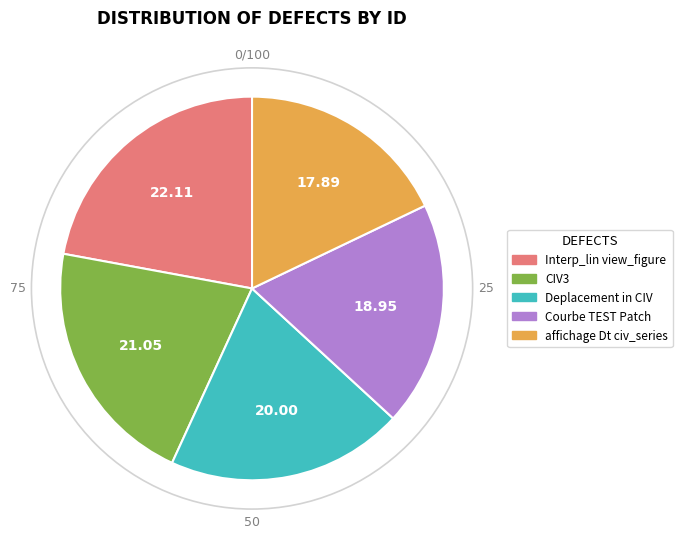

Is there any slice that represents more than half of the pie?

No